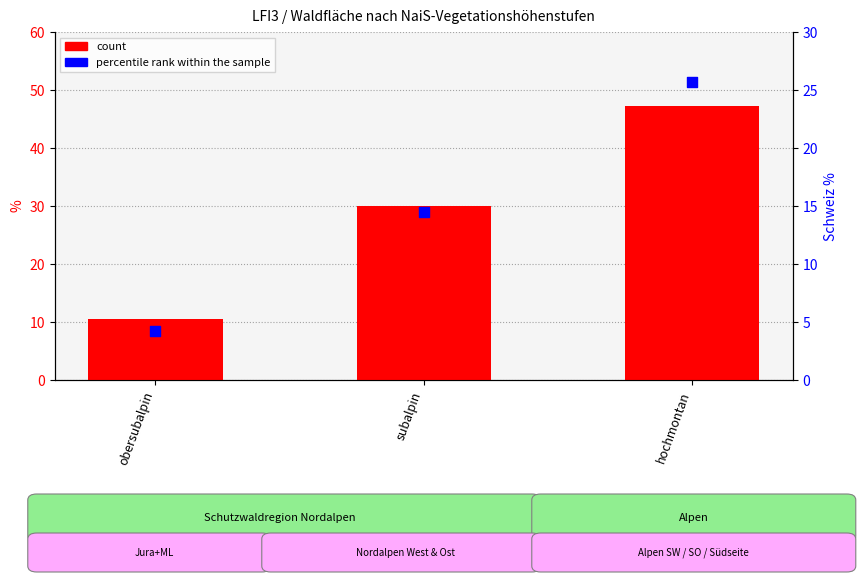

What is the total value across all series at hochmontan?

73.0